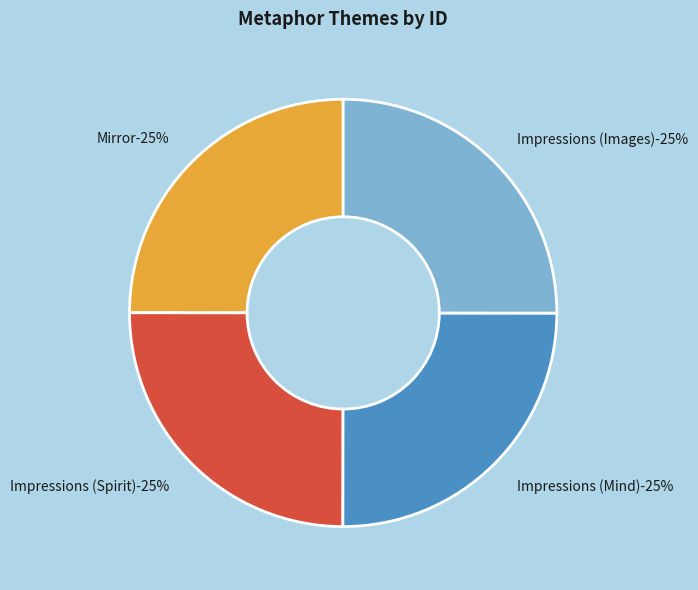

What percentage is the Impressions (Mind) slice, to the nearest percent?

25%